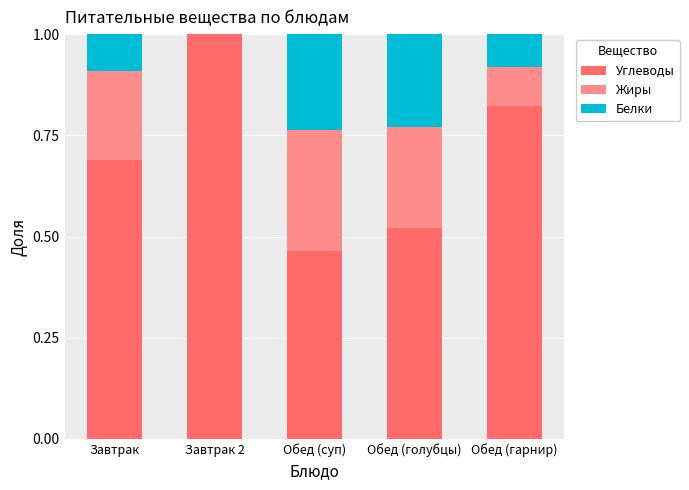

Are the bars horizontal?

No